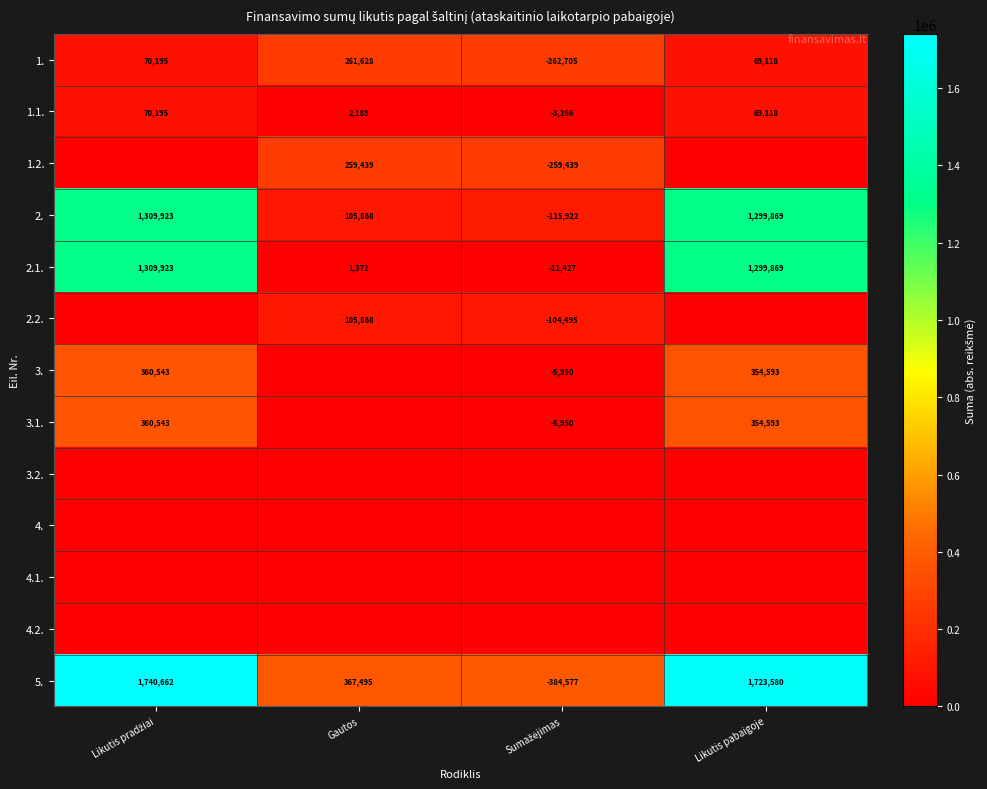

What is the minimum value for 2.1.?

-11427